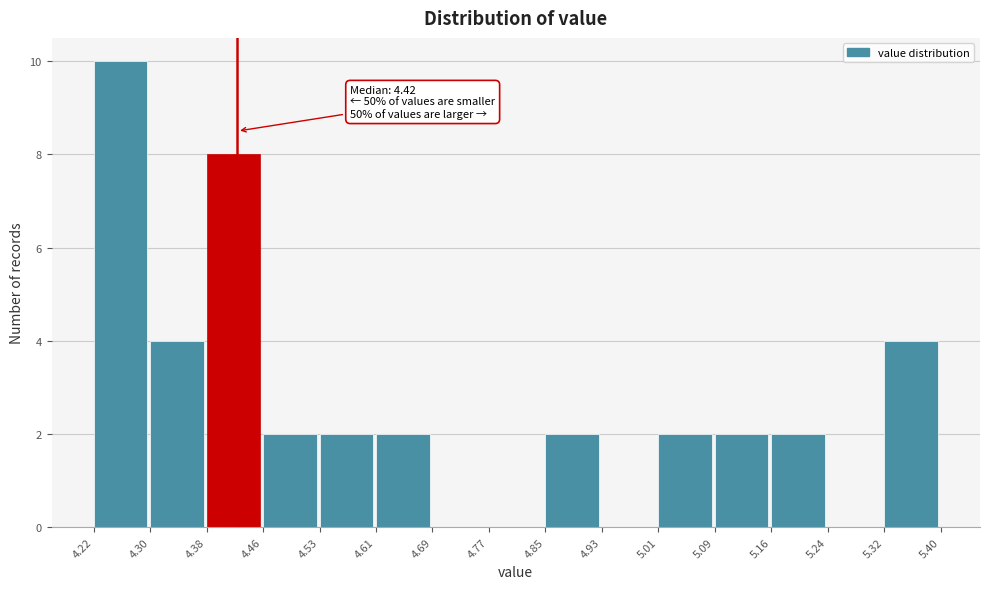

Which range on the x-axis has the tallest bar?

4.22 to 4.30